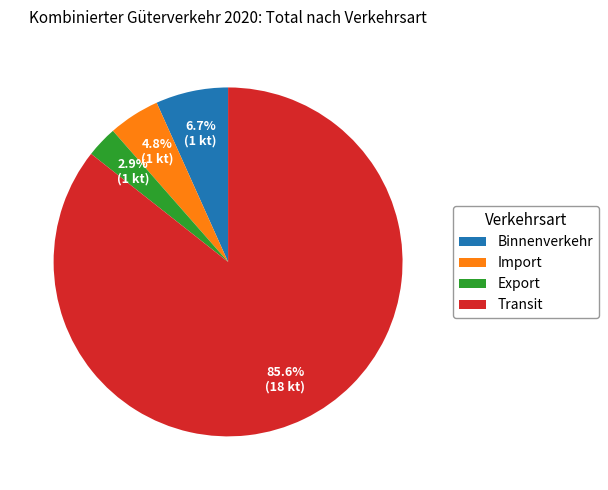

Which category has the biggest portion of the pie?

Transit